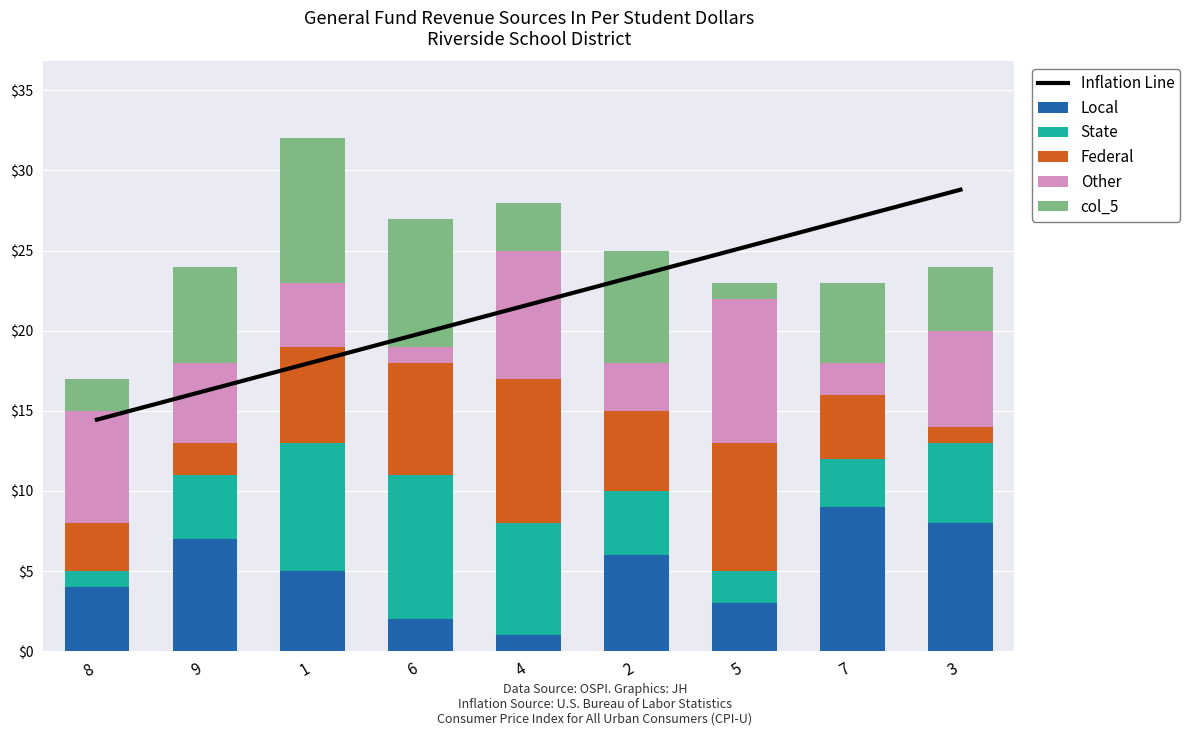

Which has a higher value, 4 or 9?

4